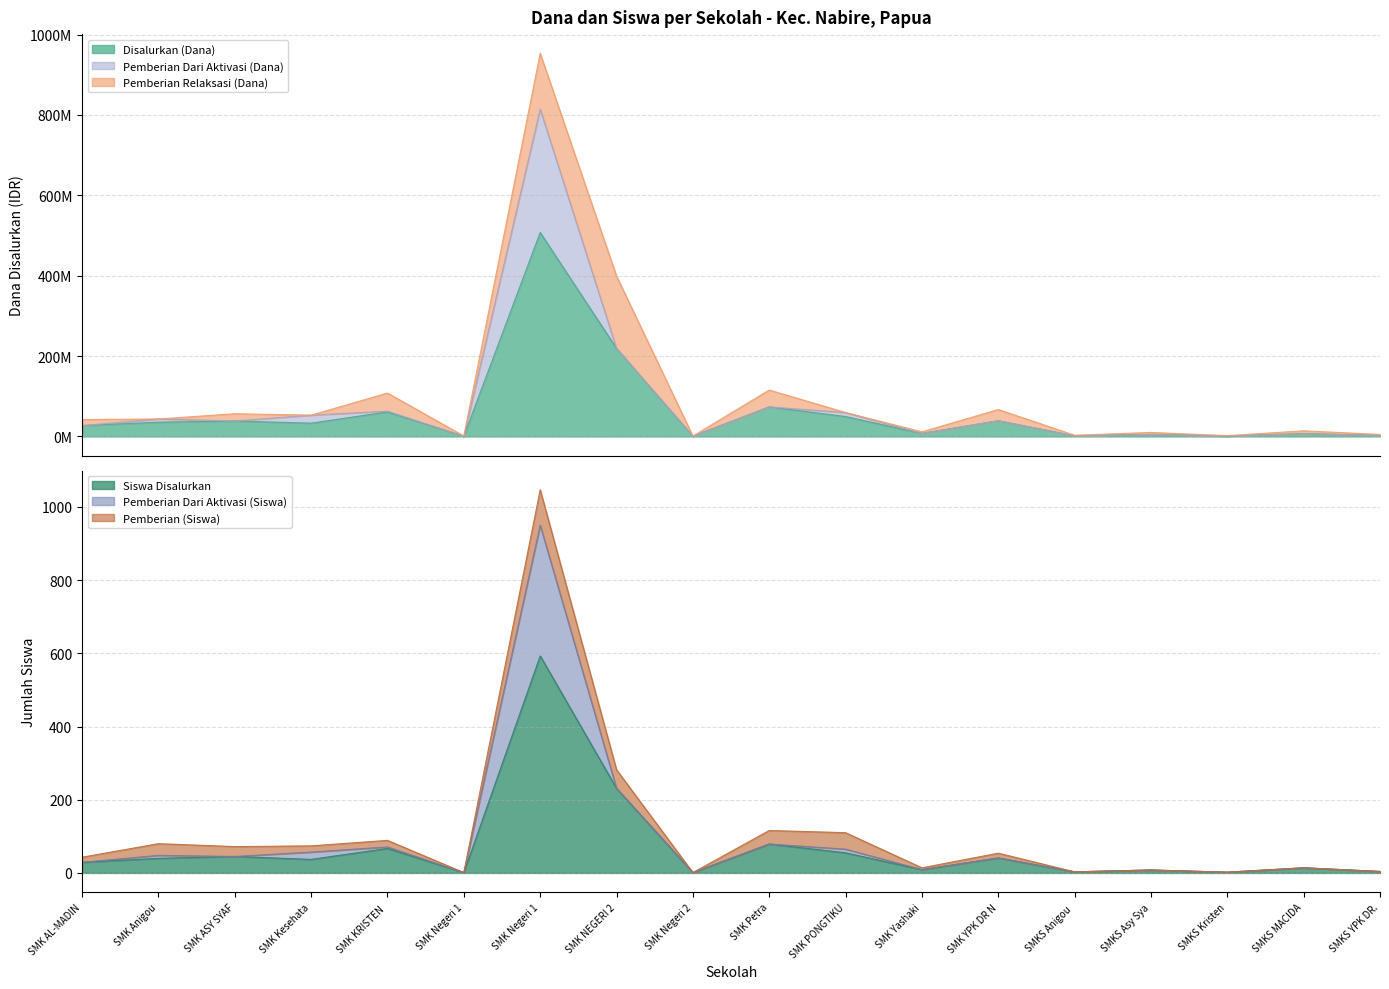

Is the value of Pemberian Dari Aktivasi (Siswa) at SMK AL-MADINA greater than the value of Pemberian (Siswa) at SMK PONGTIKU?

No